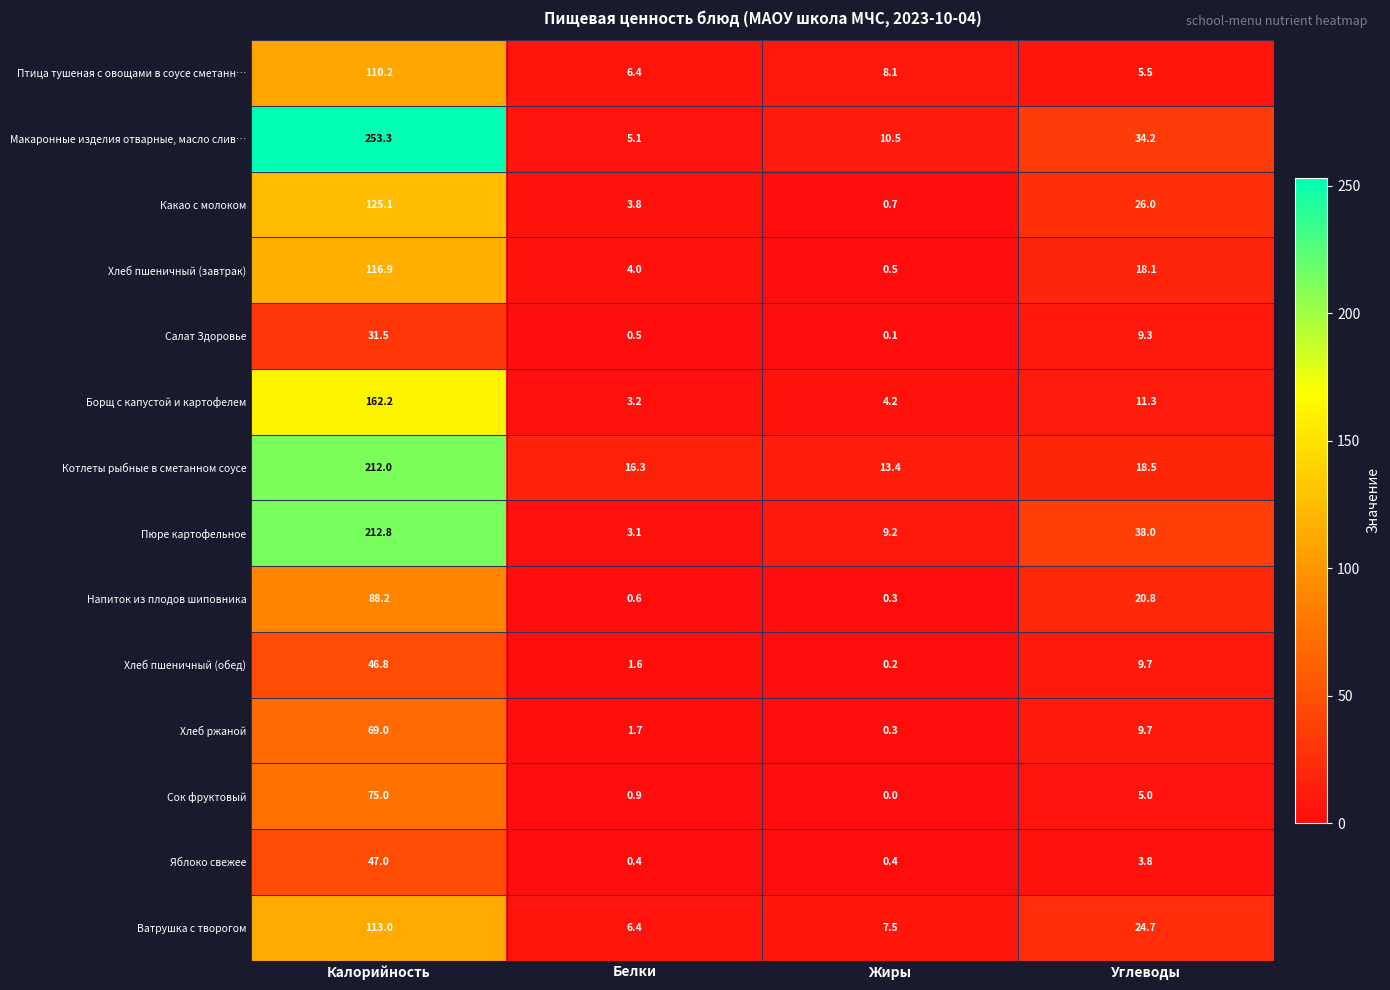

What is the difference between the maximum and minimum values in the Напиток из плодов шиповника series?

87.9